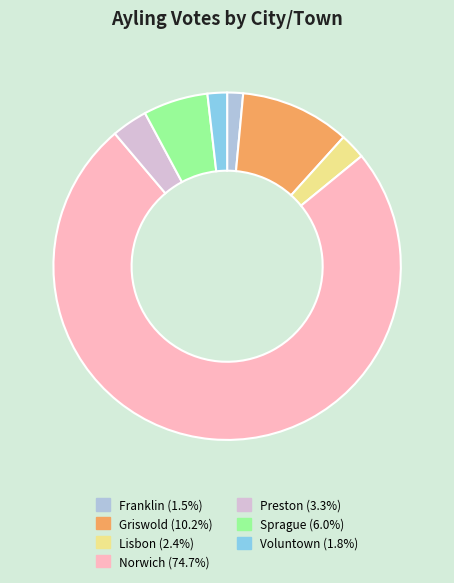

Is the sum of Griswold and Sprague greater than half?

No